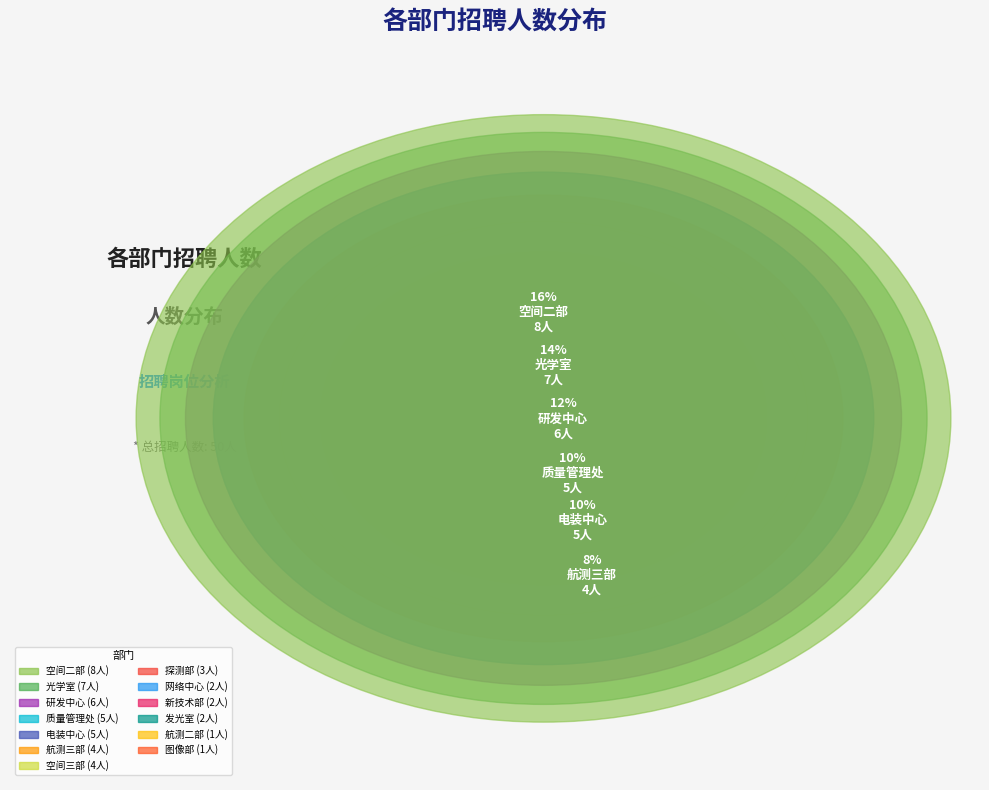

Is there a majority slice in this chart?

No